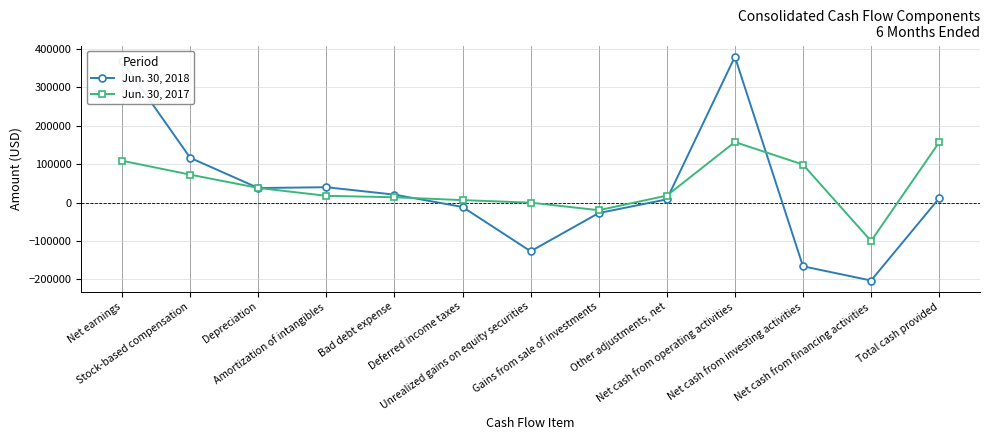

Which series has the widest spread of values?

Jun. 30, 2018